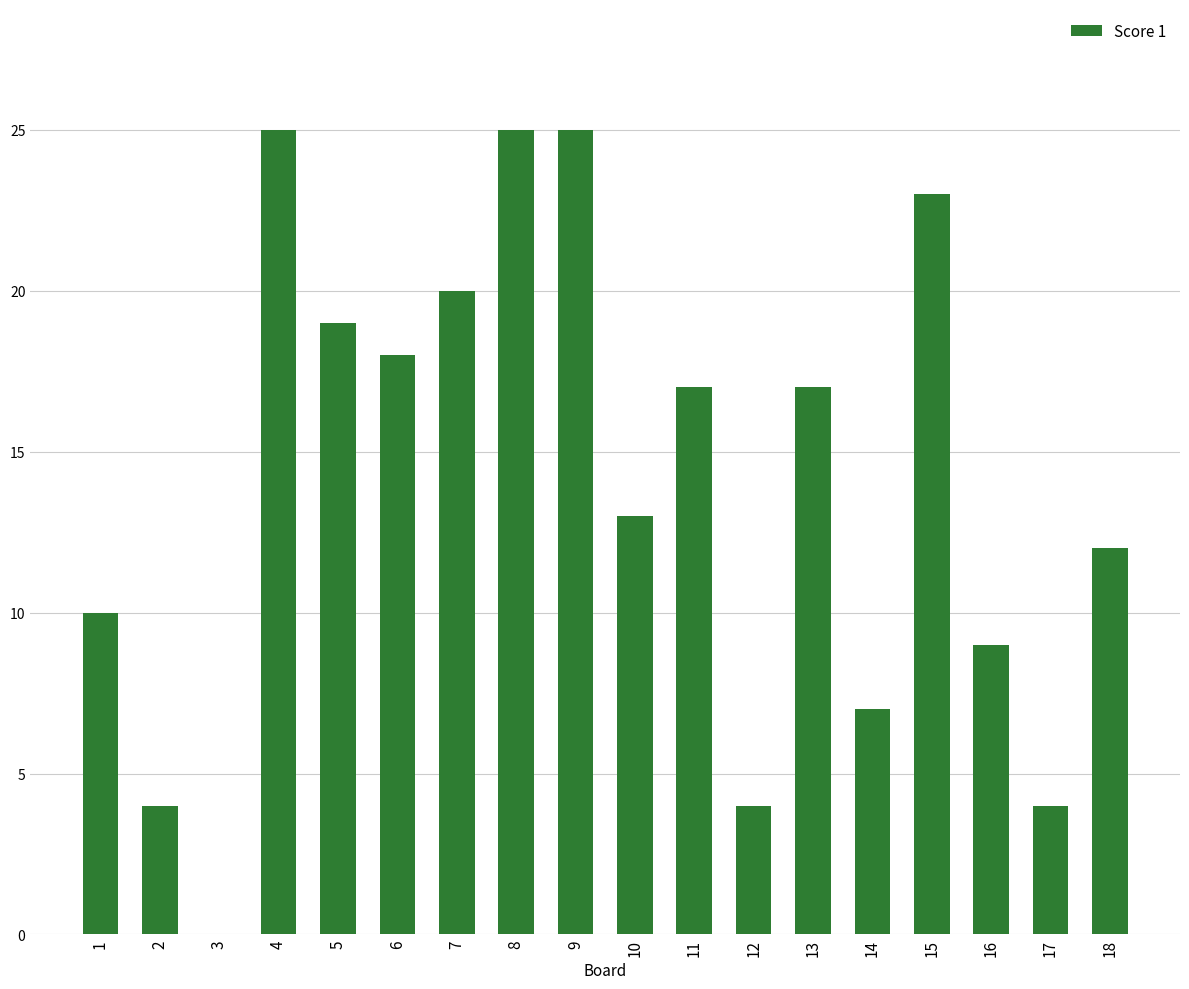

The value at 4 is 12. True or false?

False